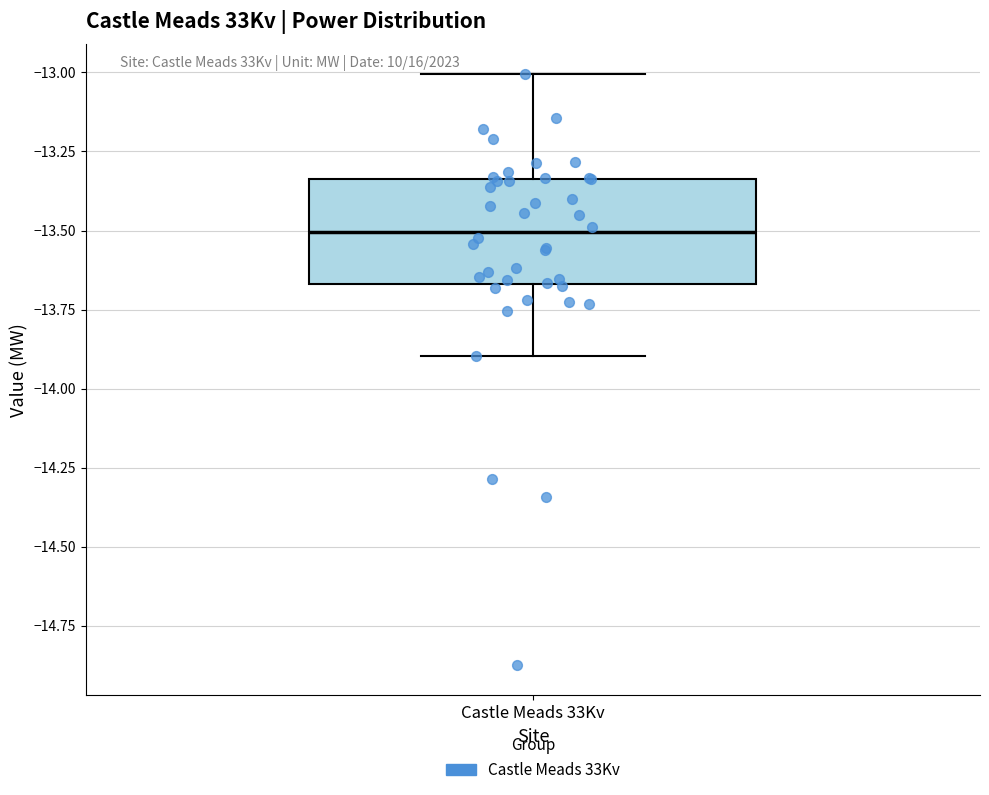

Transcribe this box plot: give where the median line is, the range the box spans, and where the two whiskers end, as read against the y-axis. The values are not printed on the chart, so give them approximately, as read against the axis.

median -13.50, box -13.65 to -13.35, whiskers -13.90 to -13.00